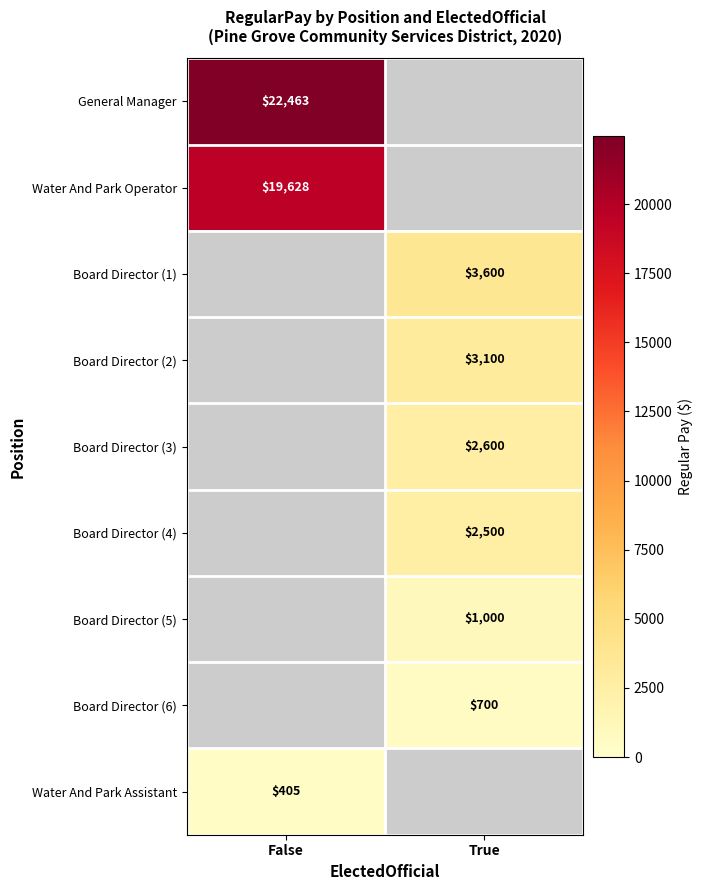

Is the value of Water And Park Operator at False greater than the value of Board Director (3) at True?

Yes